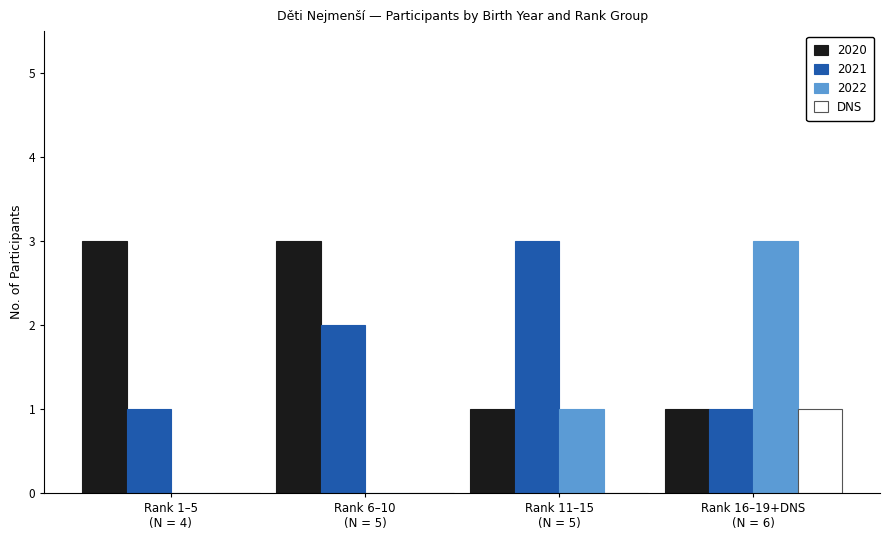

Which series has the largest total across all categories?

2020